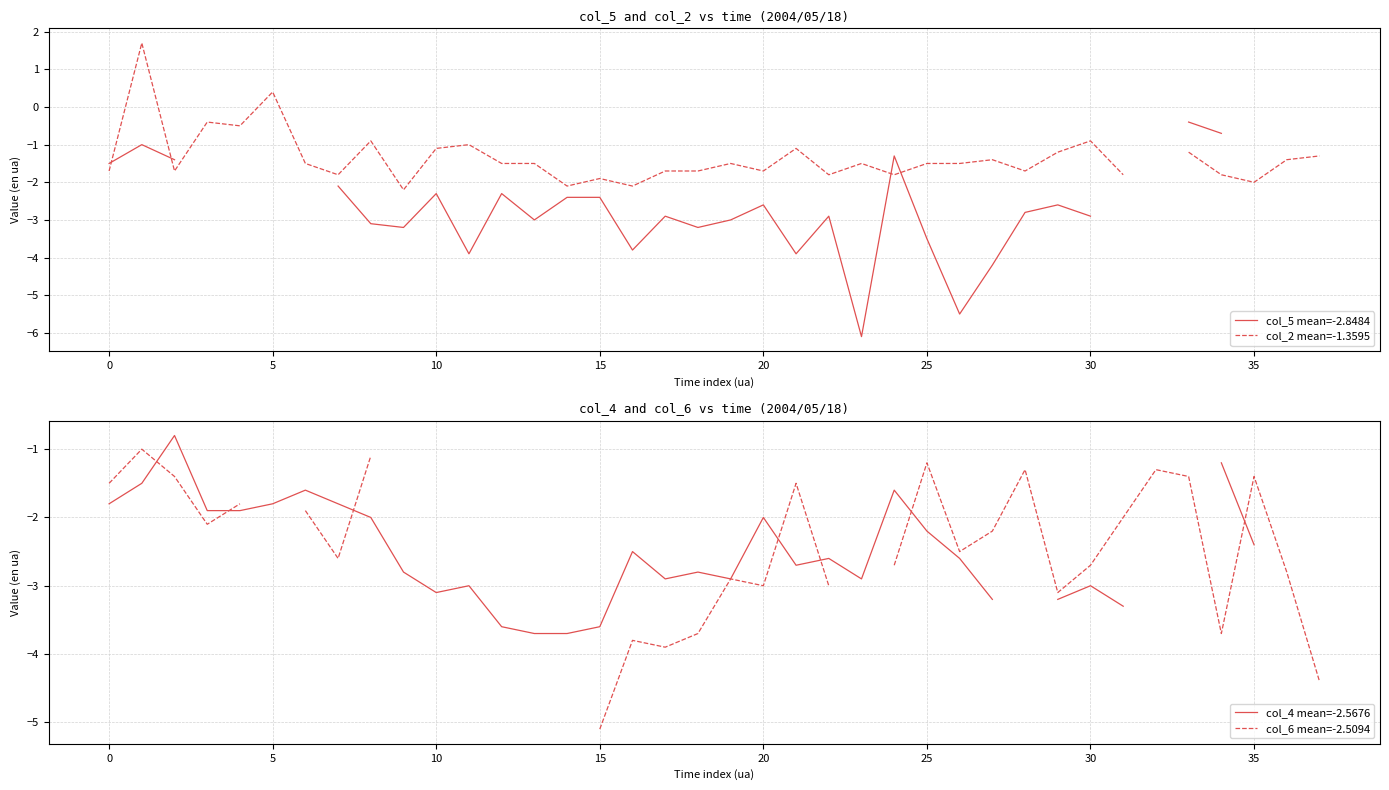

Which series has the widest spread of values?

col_5 mean=-2.8484